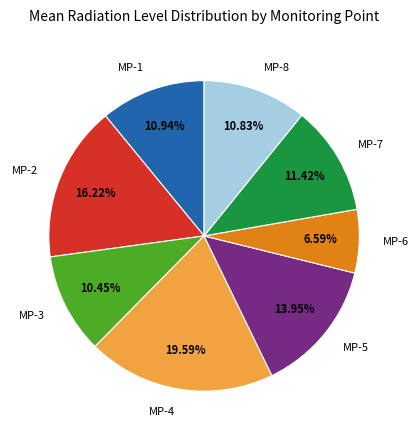

What is the largest slice in the pie chart?

MP-4